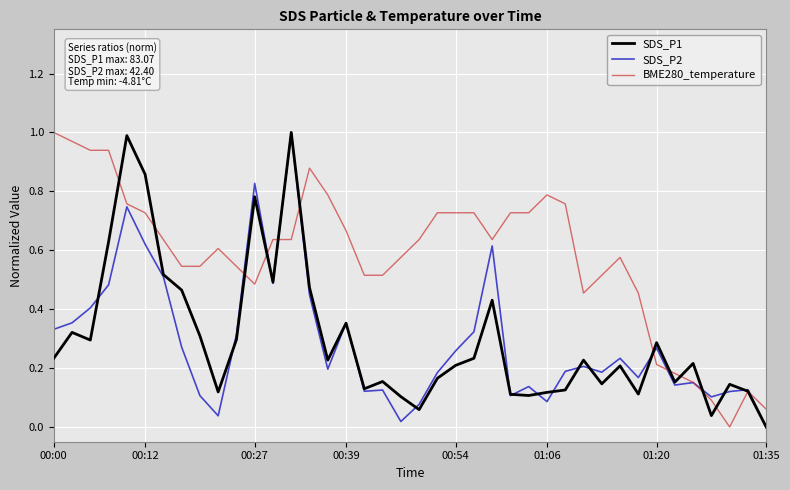

Which series has the largest total across all categories?

BME280_temperature